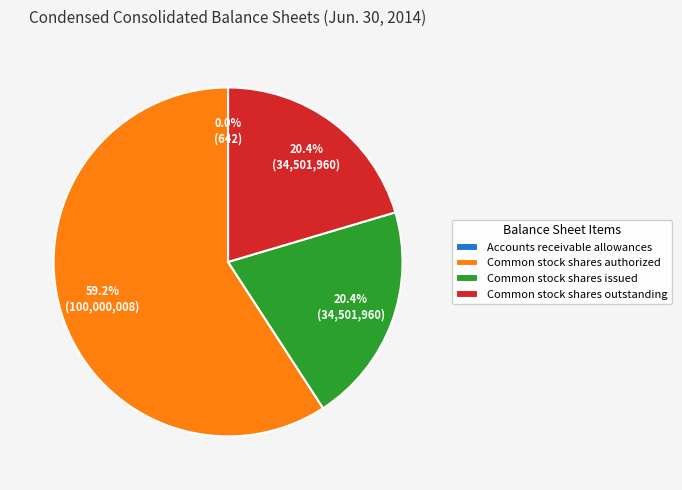

What percentage is NOT represented by Common stock shares authorized?

40.8%